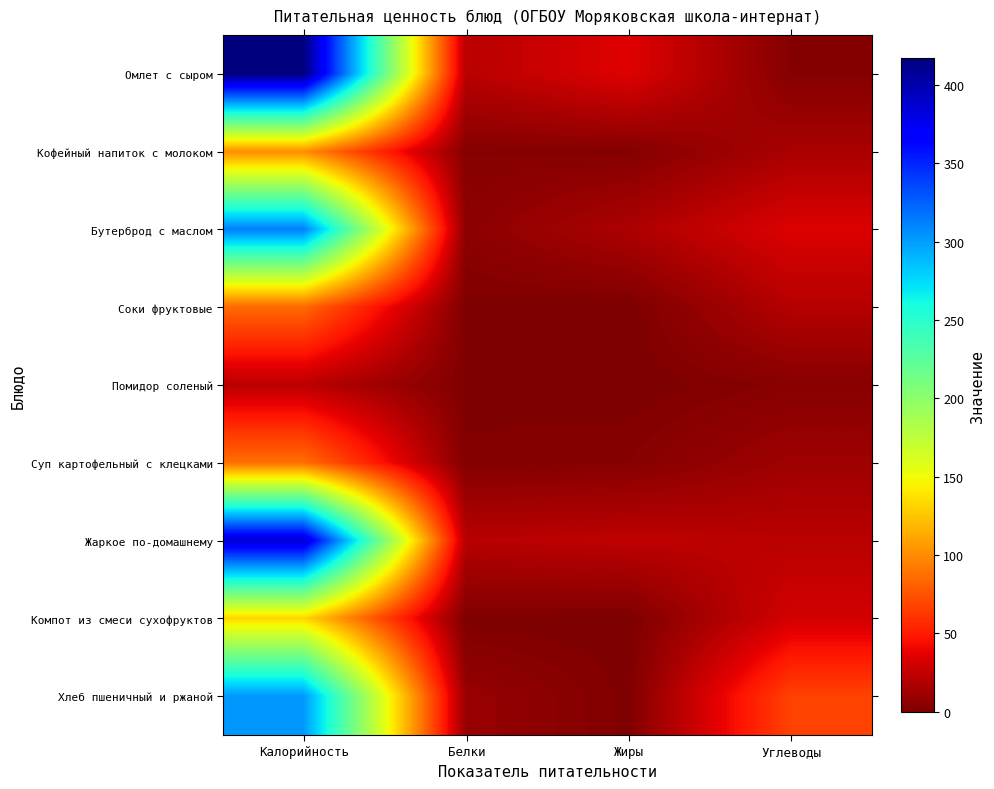

What is the spread (max minus min) of values at Белки?

20.7